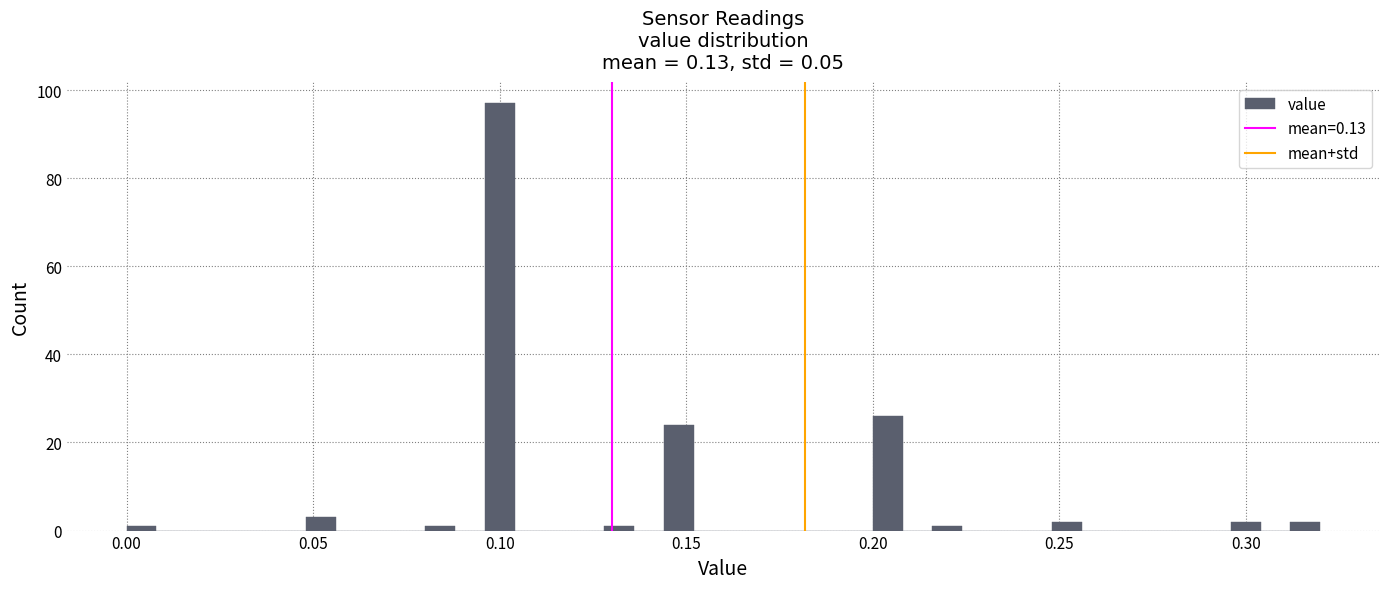

Around what value on the x-axis is the tallest bar? Give the approximate position of its centre, as read against the axis.

0.100